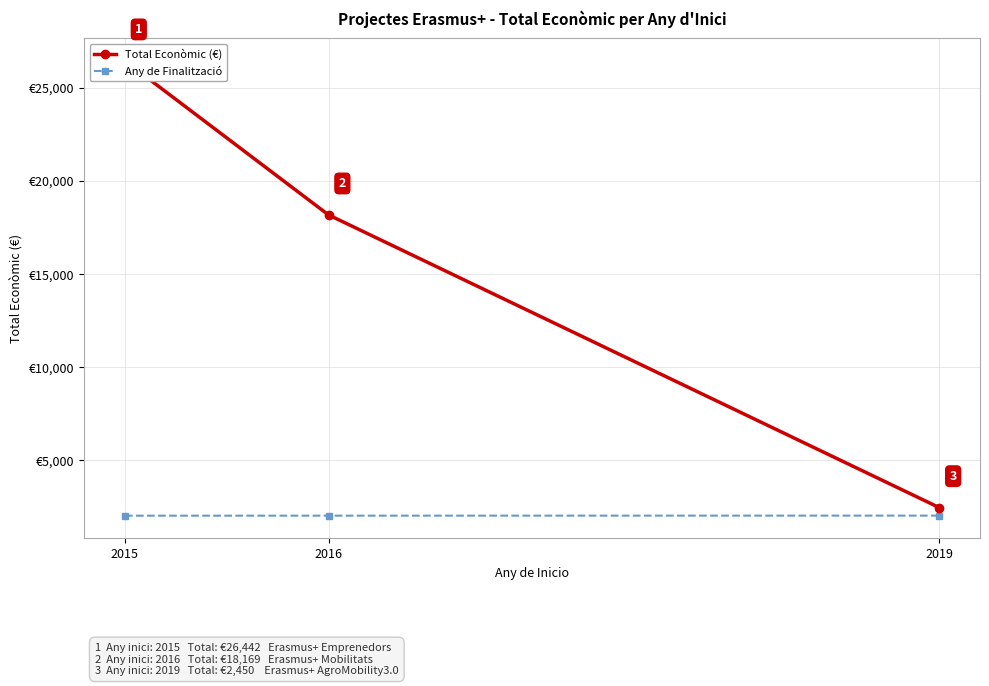

What are all the series names shown in the legend?

Total Econòmic (€), Any de Finalització